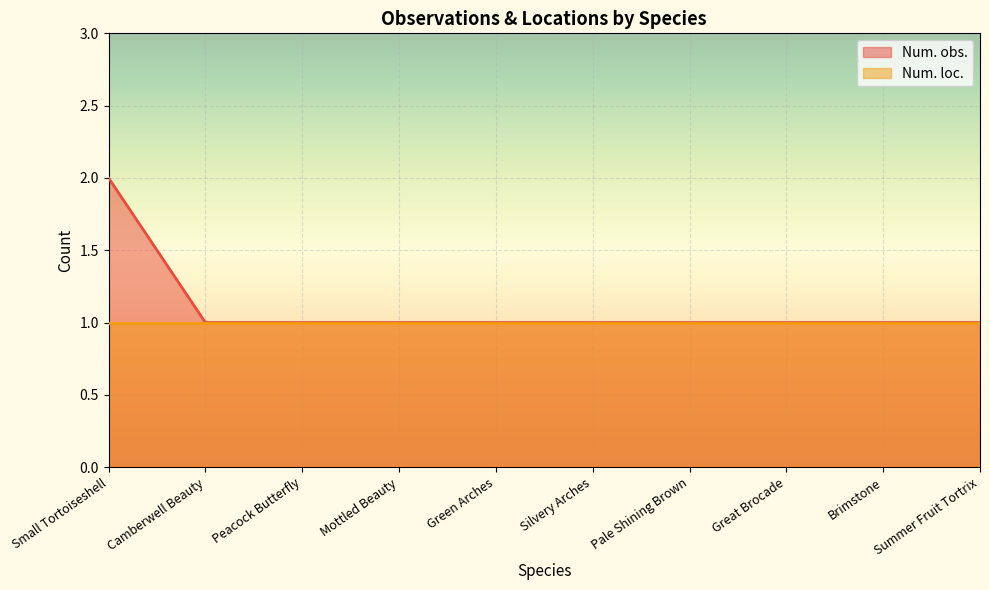

Reading left to right, what are all the values shown in this chart?

2	1	1	1	1	1	1	1	1	1